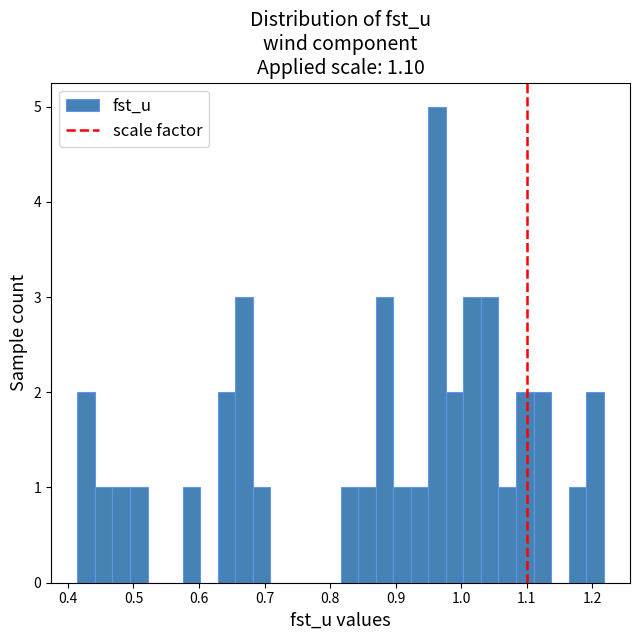

Read against the x-axis, roughly where is the centre of the tallest bar?

0.96